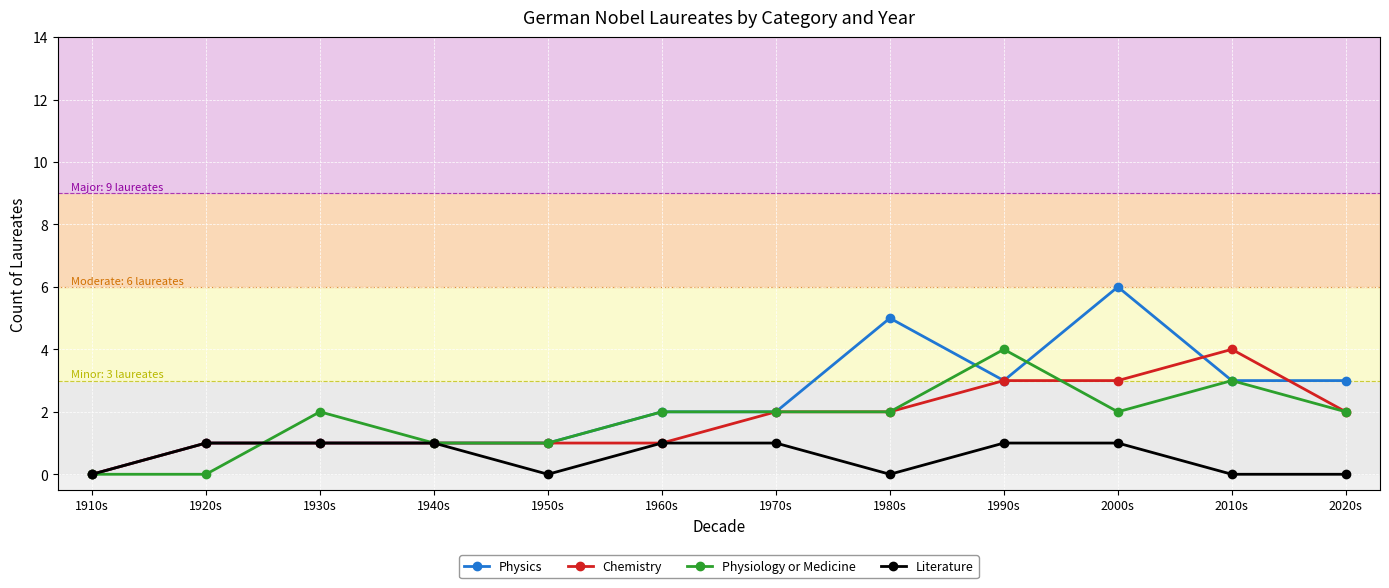

What is the maximum value for Literature?

1